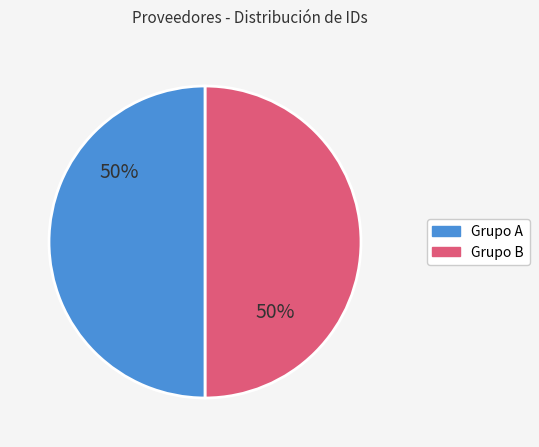

To the nearest percent, what is the average slice percentage?

50%